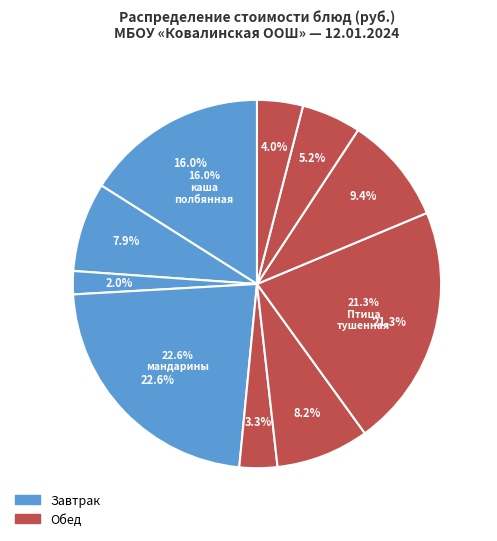

Count the number of slices in the pie.

10